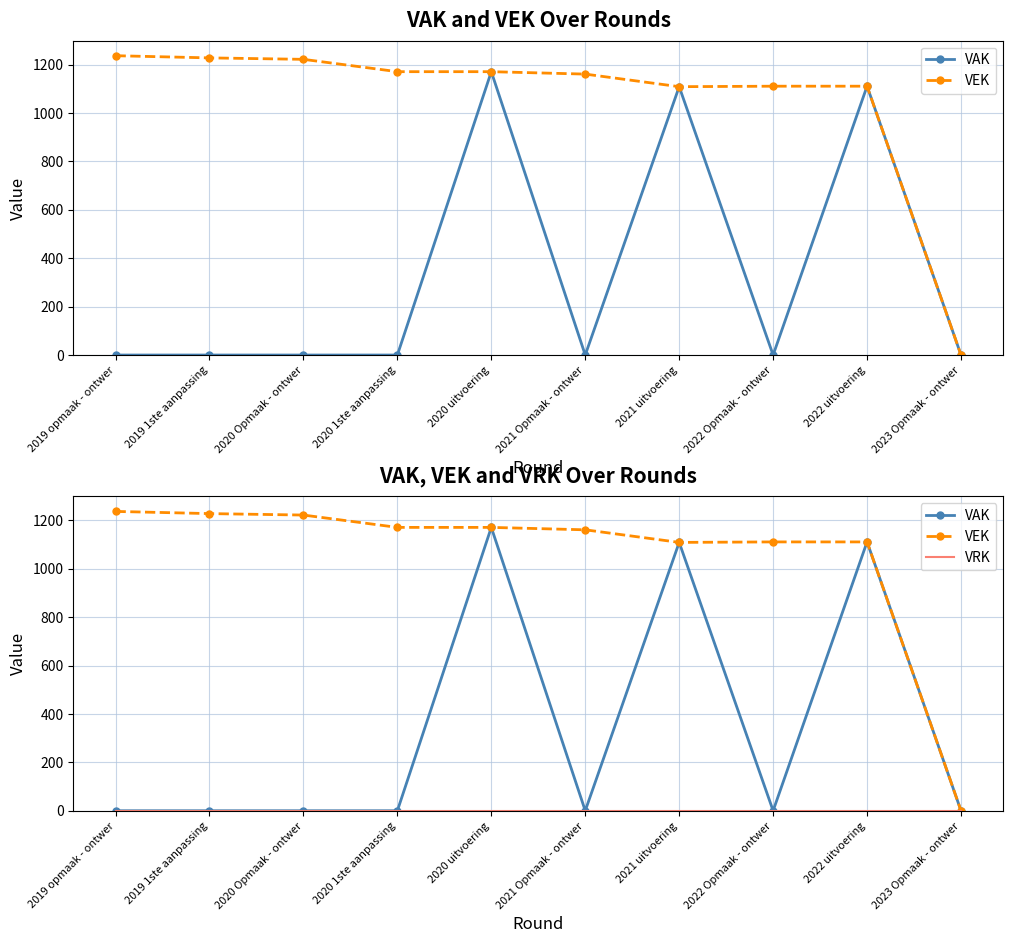

Reading right to left, extract all data points from this chart.

VAK: 2023 Opmaak - ontwer=0	2022 uitvoering=1111	2022 Opmaak - ontwer=0	2021 uitvoering=1109	2021 Opmaak - ontwer=0	2020 uitvoering=1171	2020 1ste aanpassing=0	2020 Opmaak - ontwer=0	2019 1ste aanpassing=0	2019 opmaak - ontwer=0
VEK: 2023 Opmaak - ontwer=0	2022 uitvoering=1111	2022 Opmaak - ontwer=1111	2021 uitvoering=1109	2021 Opmaak - ontwer=1161	2020 uitvoering=1171	2020 1ste aanpassing=1171	2020 Opmaak - ontwer=1222	2019 1ste aanpassing=1228	2019 opmaak - ontwer=1237
VRK: 2023 Opmaak - ontwer=0	2022 uitvoering=0	2022 Opmaak - ontwer=0	2021 uitvoering=0	2021 Opmaak - ontwer=0	2020 uitvoering=0	2020 1ste aanpassing=0	2020 Opmaak - ontwer=0	2019 1ste aanpassing=0	2019 opmaak - ontwer=0